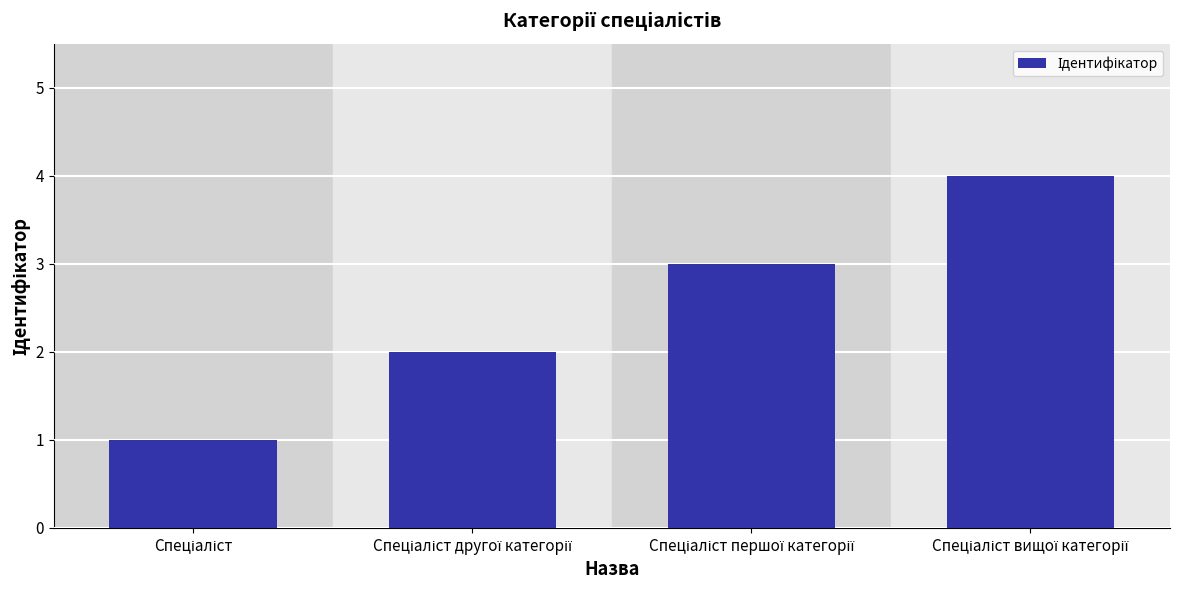

What is the difference between the maximum and minimum values?

3